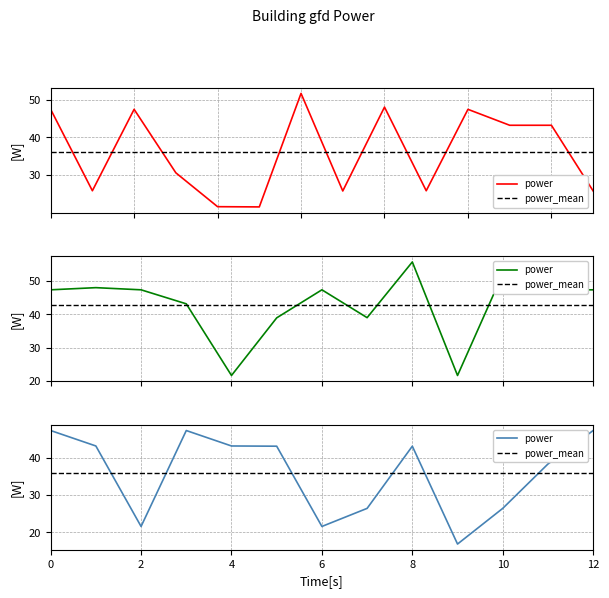

The chart shows a value of 72.5 at 00:04. True or false?

False